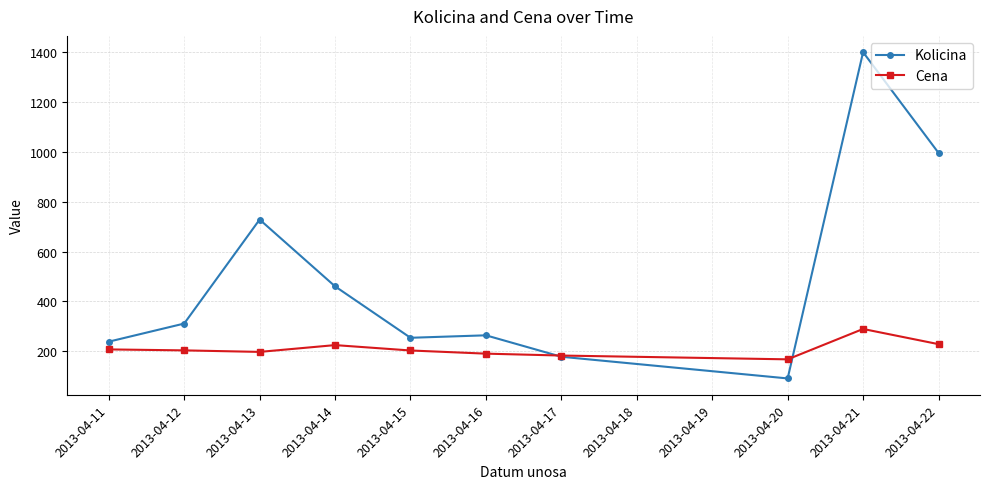

Is the value of Cena at 2013-04-11 greater than the value of Kolicina at 2013-04-15?

No